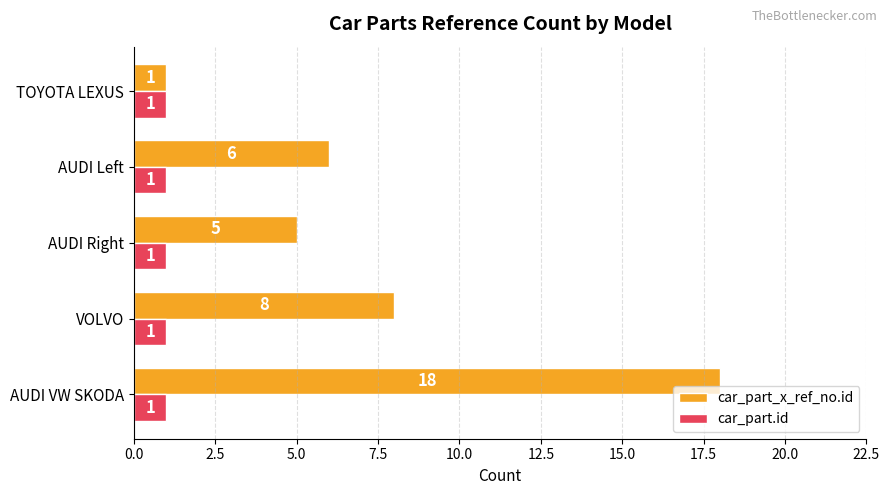

What is the sum of all car_part.id values?

5